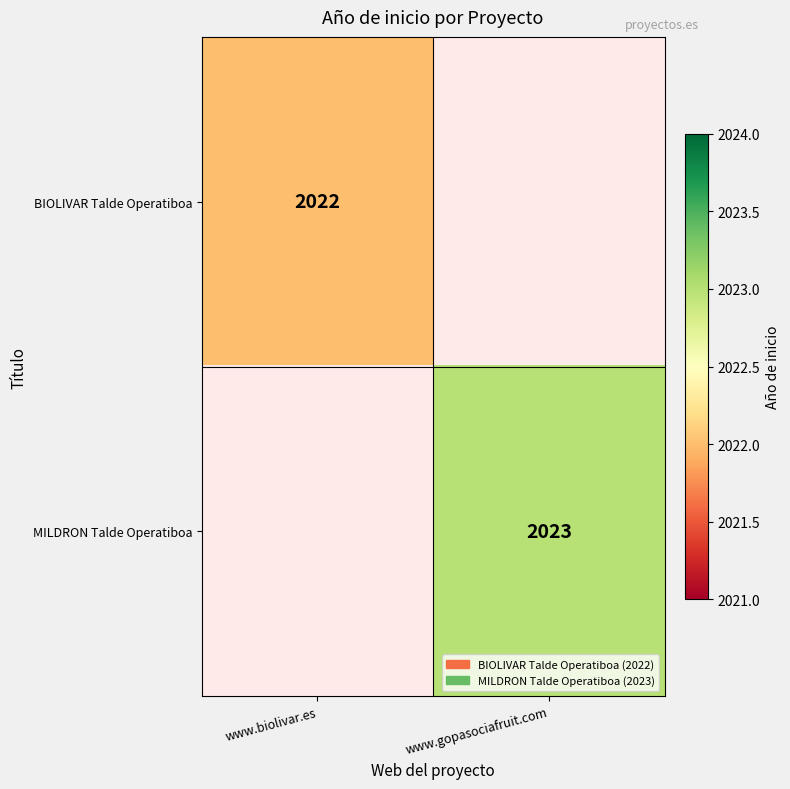

True or false: MILDRON Talde Operatiboa has a value of 2817 at www.gopasociafruit.com.

False